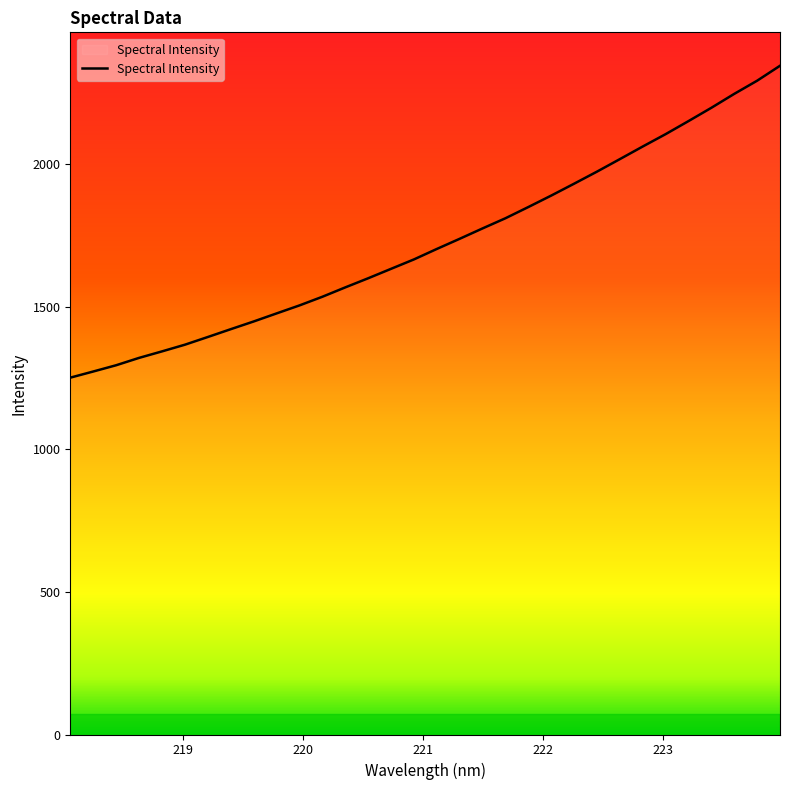

What is the minimum value shown in the chart?

1251.4